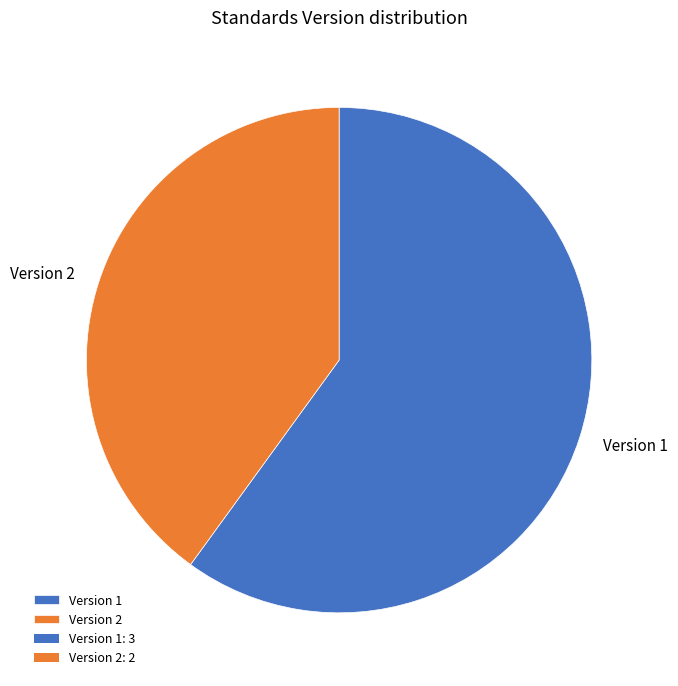

Is the sum of Version 1 and Version 2 greater than half?

Yes